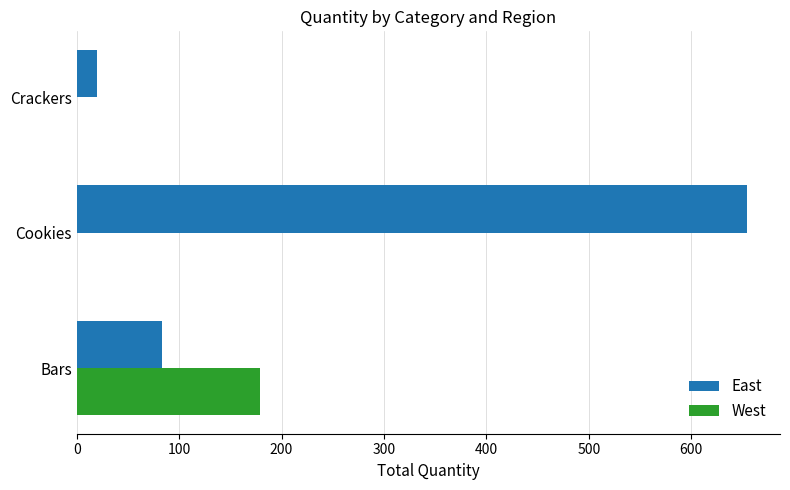

What is the sum of the East values at Cookies and Bars?

737